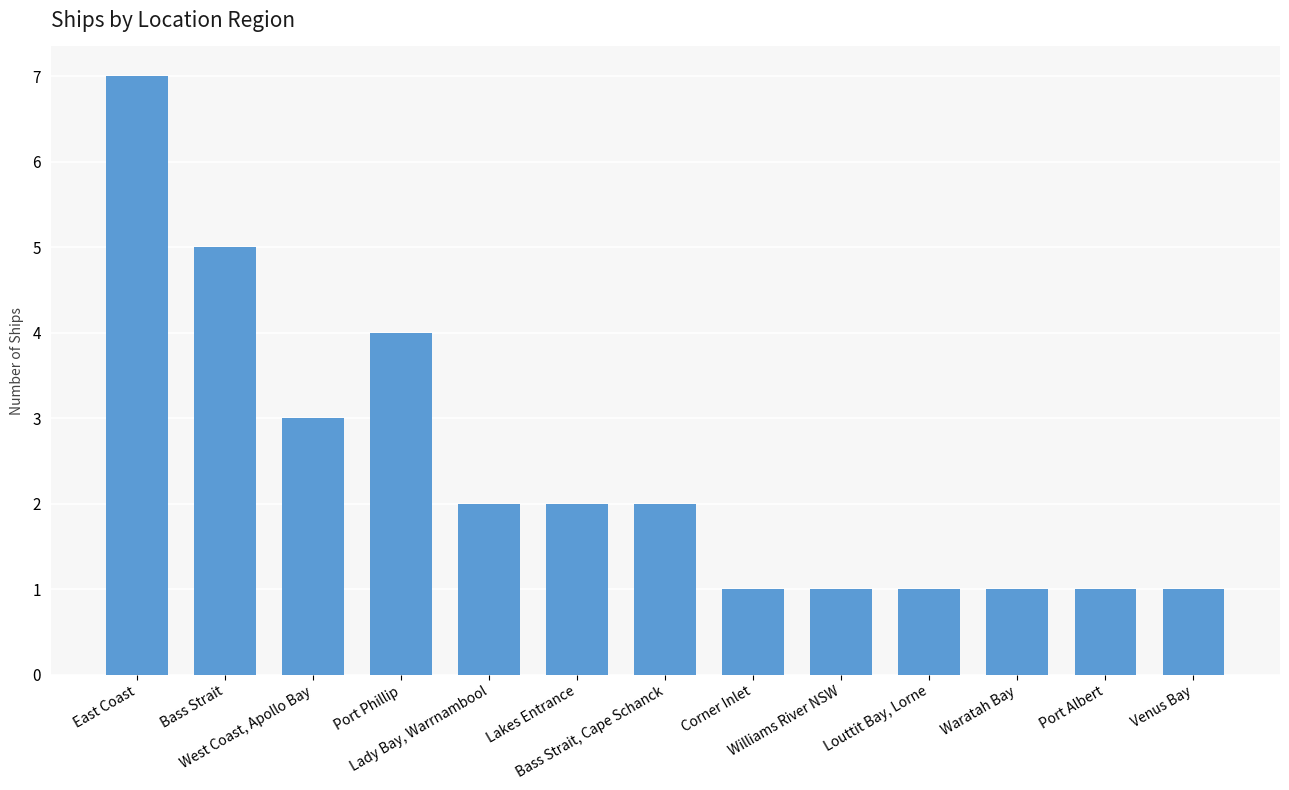

Are the bars horizontal?

No